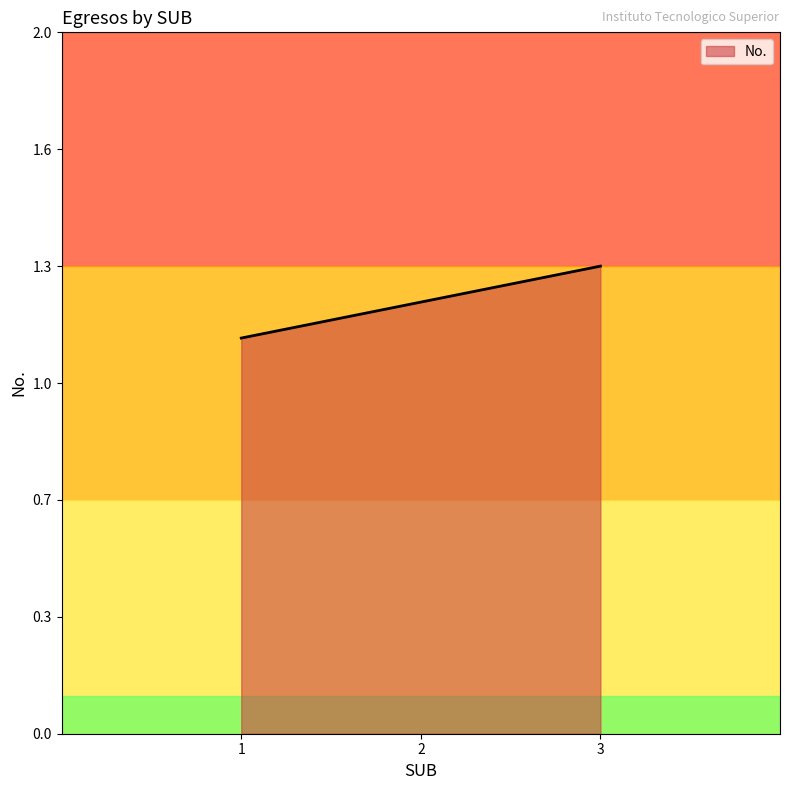

What is the sum of all values?

3.6